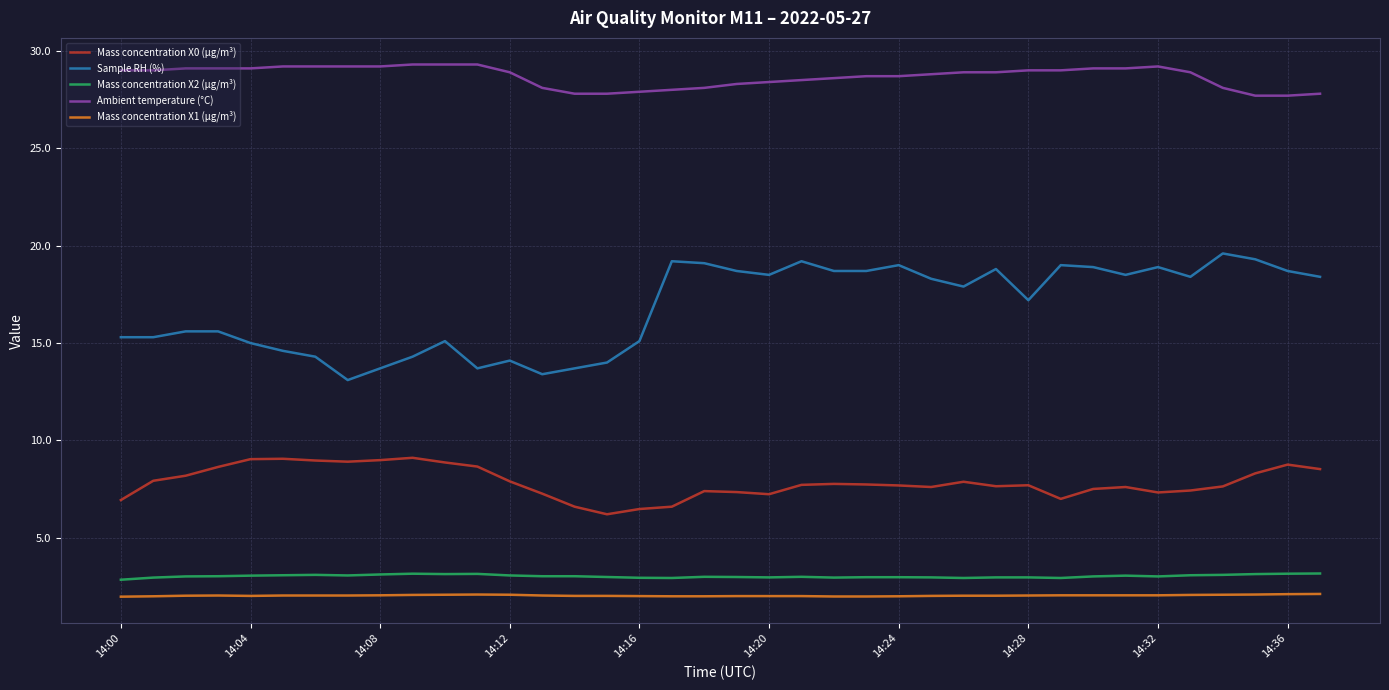

What is the minimum value shown in the chart?

2.0